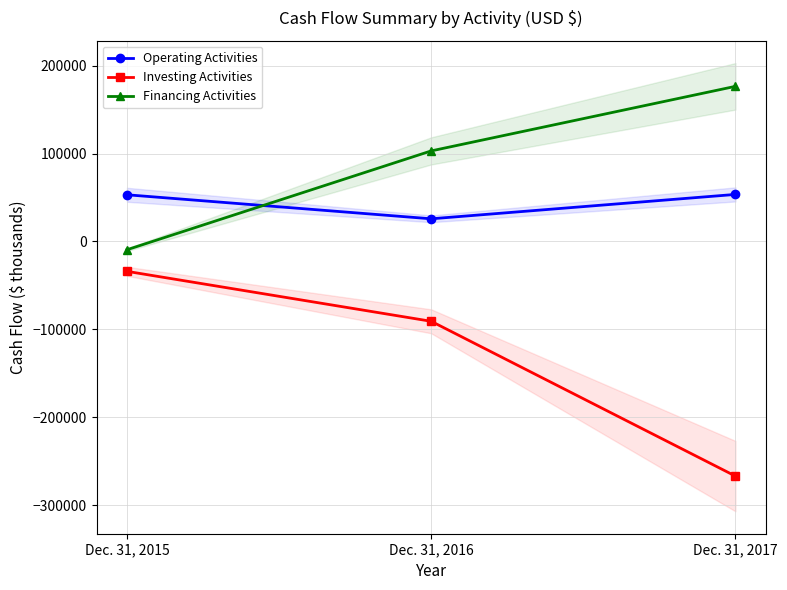

Rank the series at Dec. 31, 2016 from highest to lowest value.

Financing Activities, Operating Activities, Investing Activities